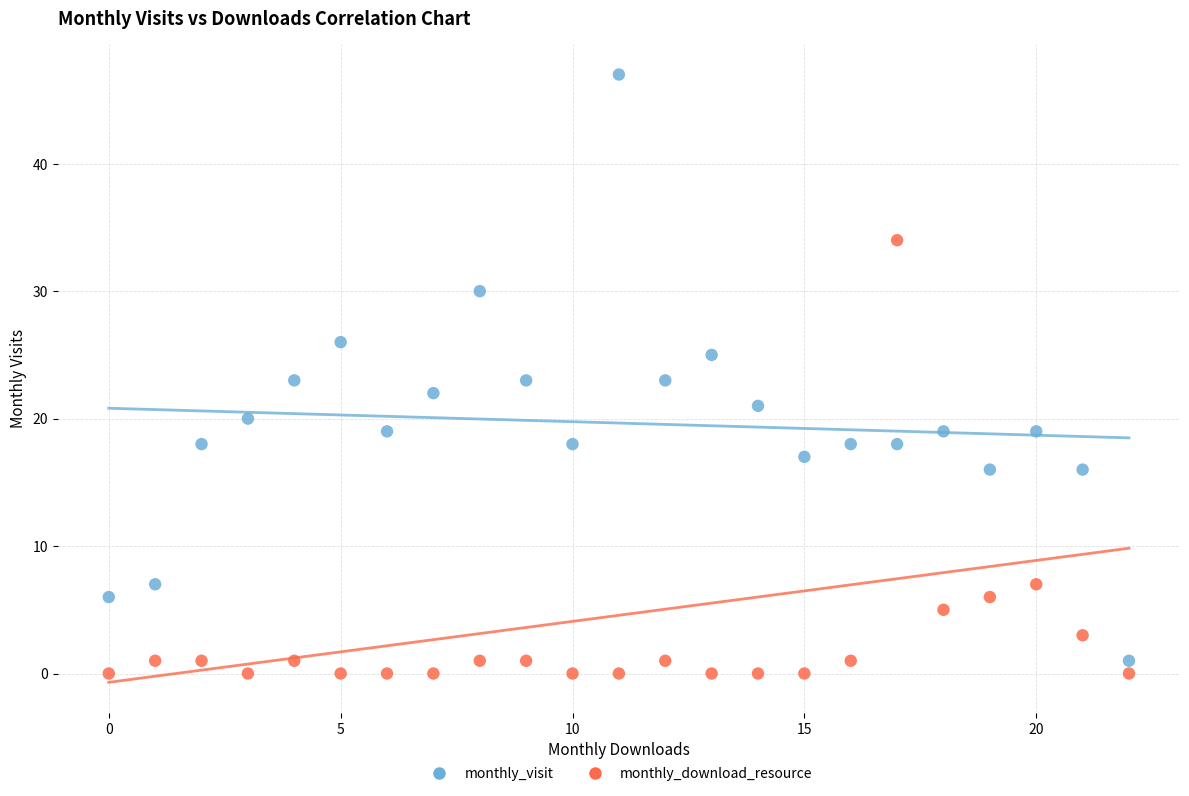

Across all data points, what is the range of Y values (max minus min)?

47